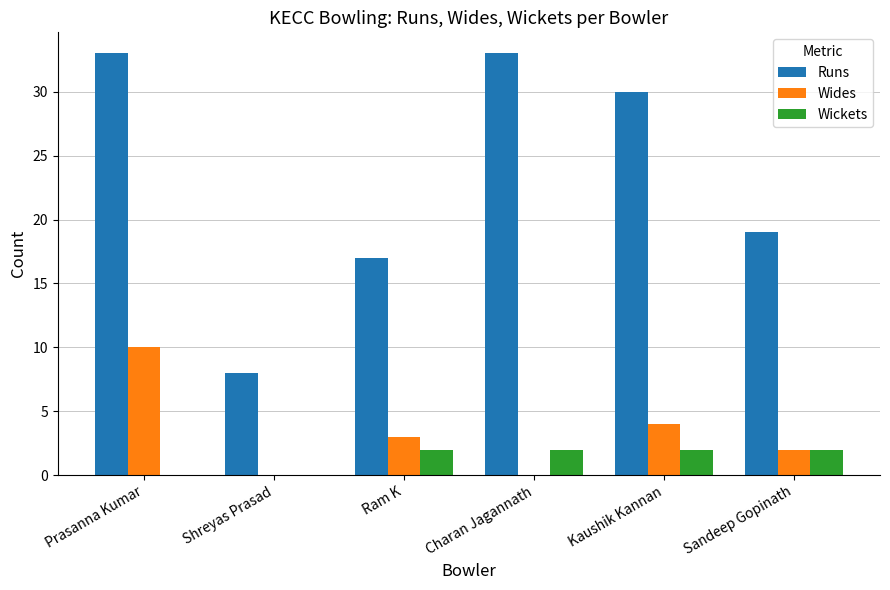

Which series has the largest total across all categories?

Runs